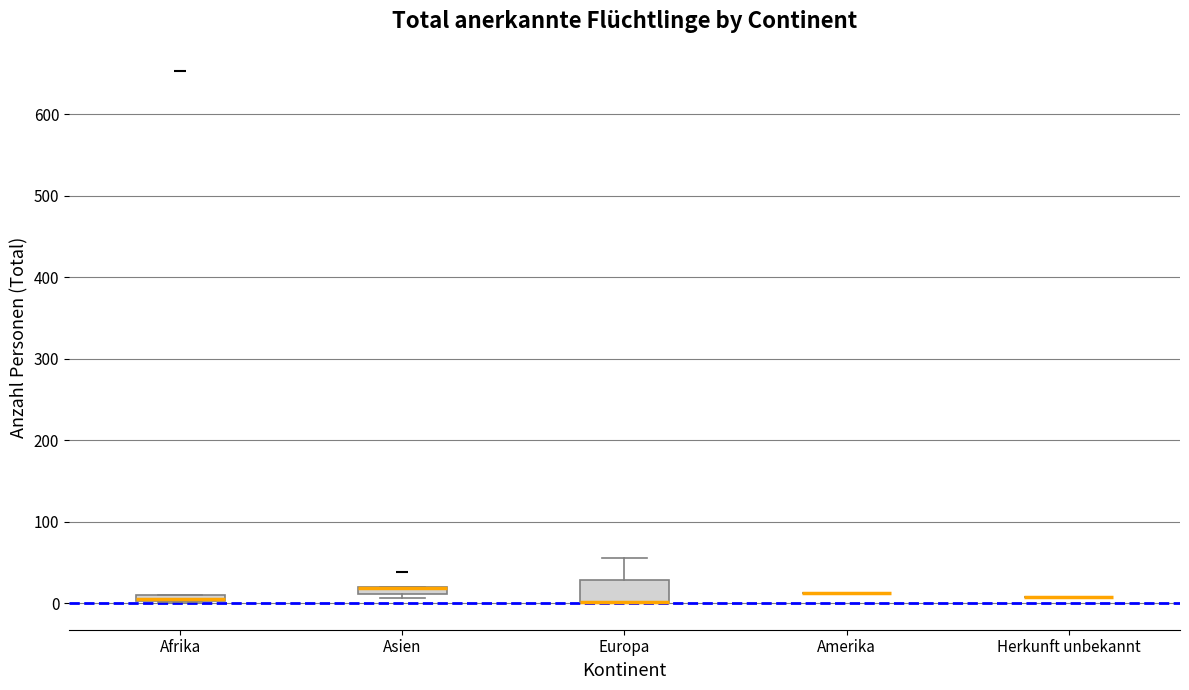

Where is the lower edge of the box for Afrika on the y-axis? The values are not printed on the chart, so give them approximately, as read against the axis.

0